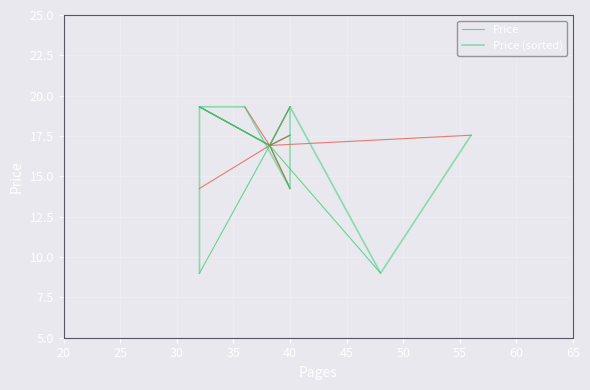

What is the difference between the maximum and minimum values?

10.3